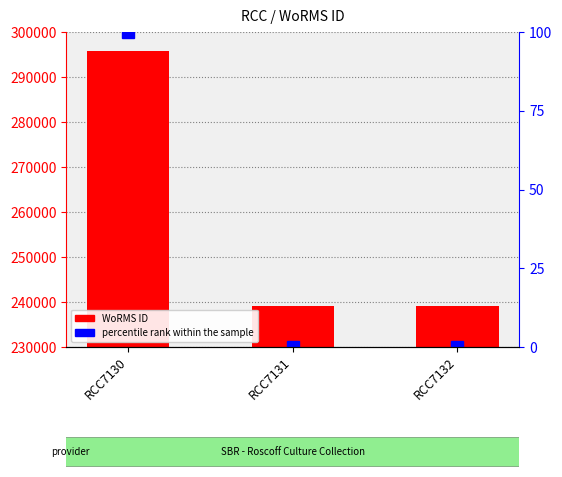

Which label corresponds to the smallest value in the chart?

RCC7131